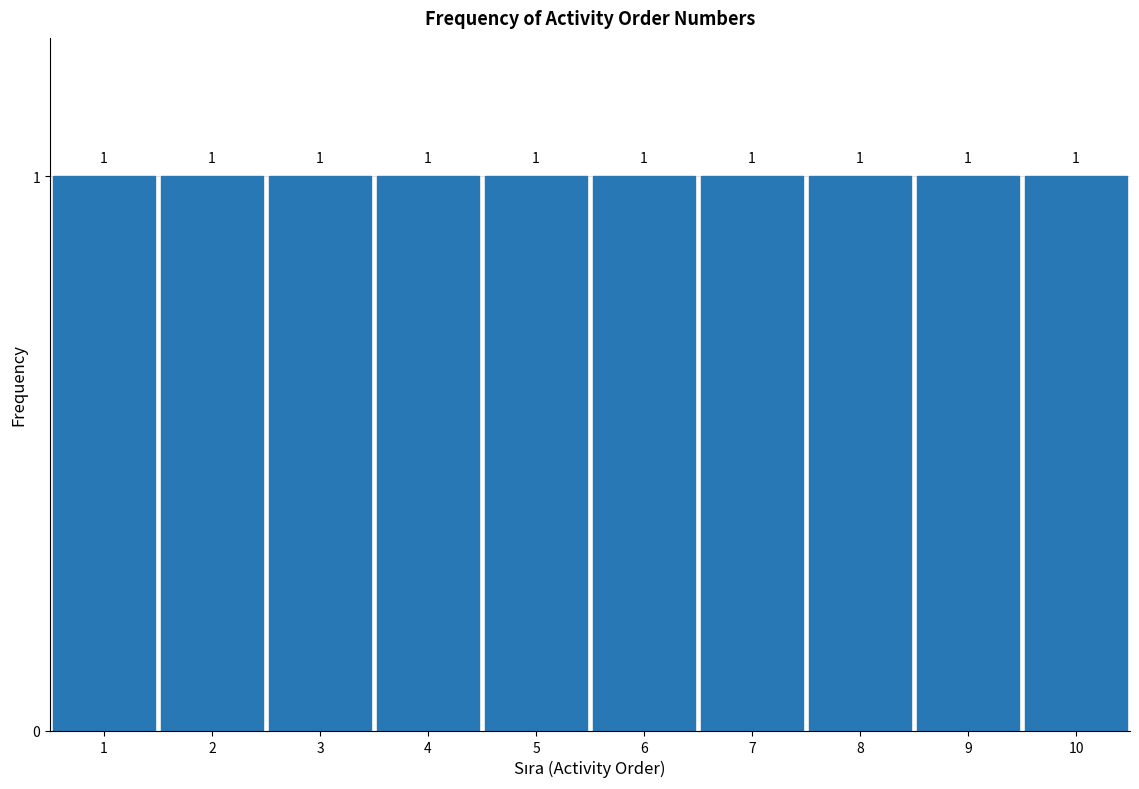

Reading left to right, transcribe this chart: for each bar, give the range it covers on the x-axis and its height.

0.5 to 1.5: 1
1.5 to 2.5: 1
2.5 to 3.5: 1
3.5 to 4.5: 1
4.5 to 5.5: 1
5.5 to 6.5: 1
6.5 to 7.5: 1
7.5 to 8.5: 1
8.5 to 9.5: 1
9.5 to 10.5: 1